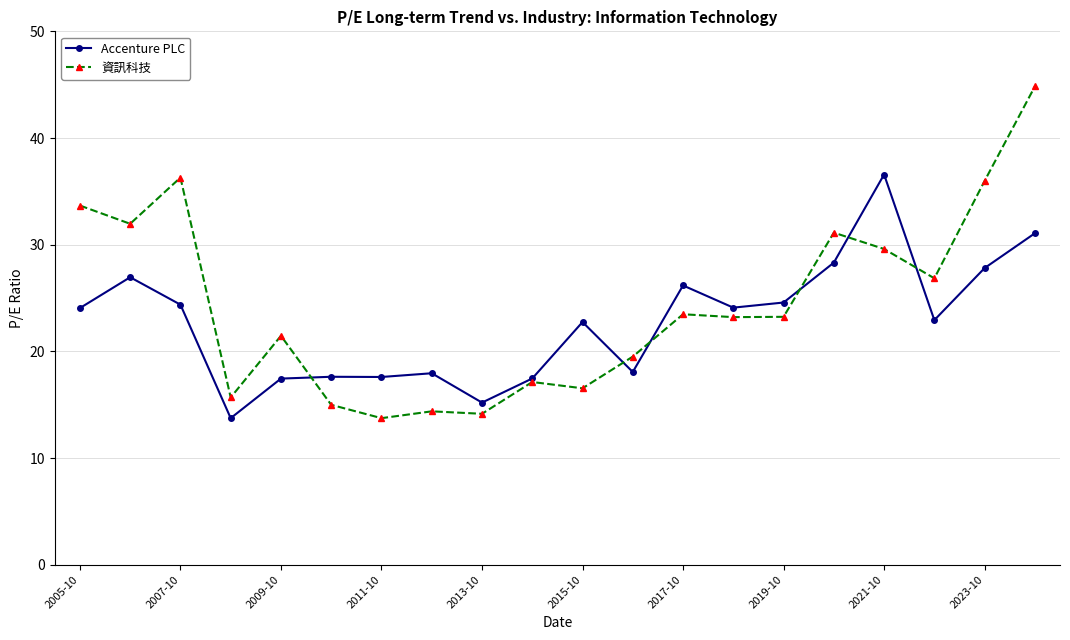

What is the smallest value displayed?

13.7